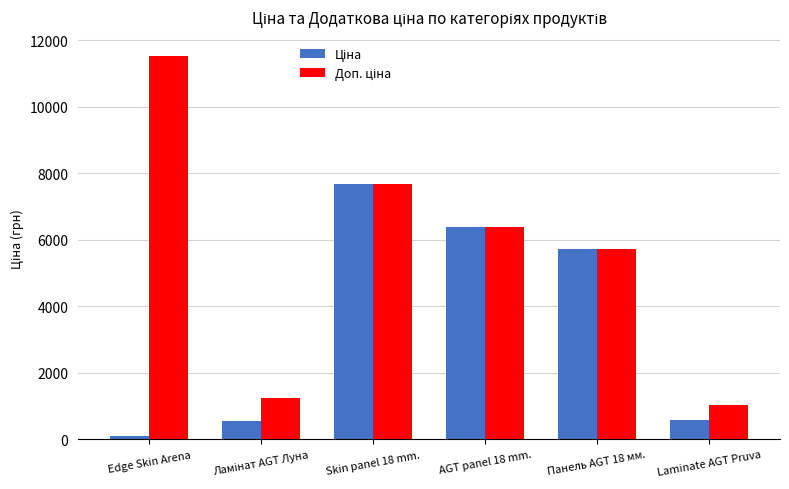

What is the maximum value shown in the chart?

11537.0